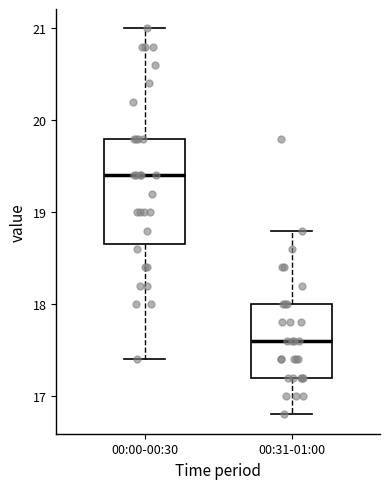

Which box has the lowest median line?

00:31-01:00